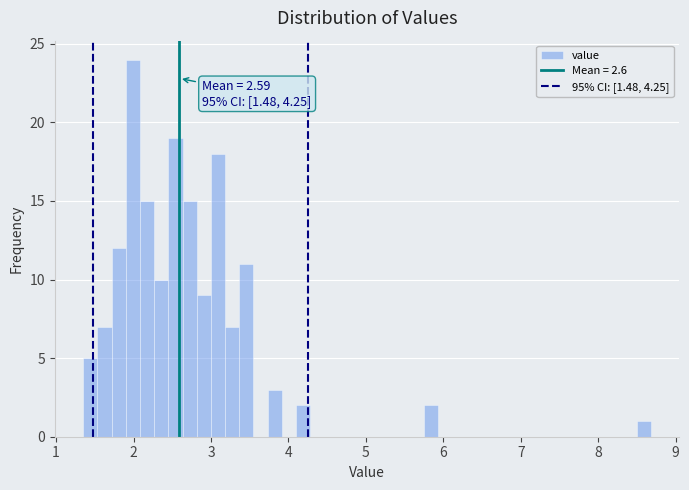

Around what value on the x-axis is the tallest bar? Give the approximate position of its centre, as read against the axis.

2.0